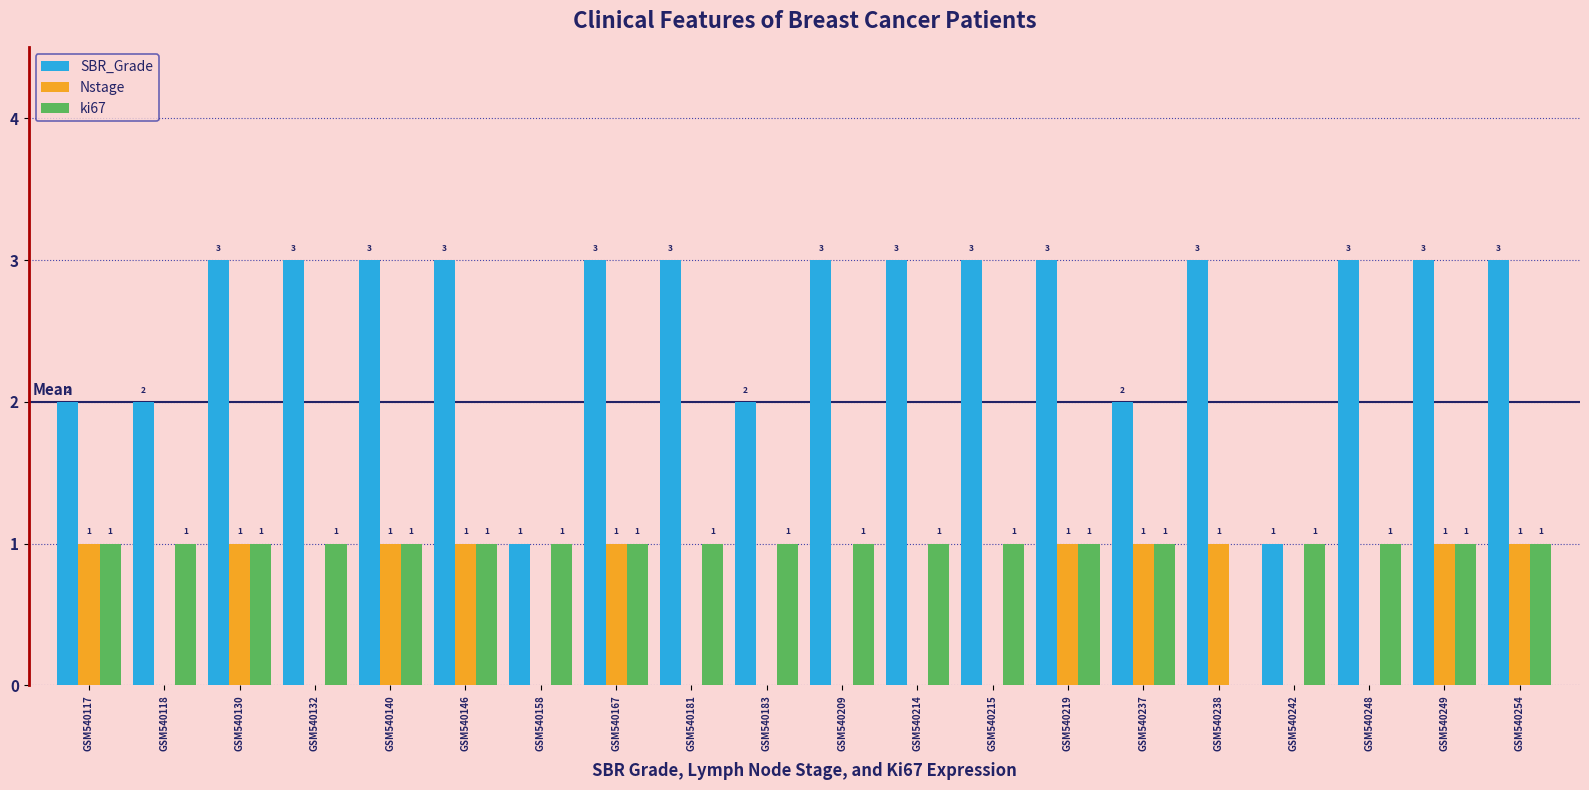

What is the total value across all series at GSM540254?

5